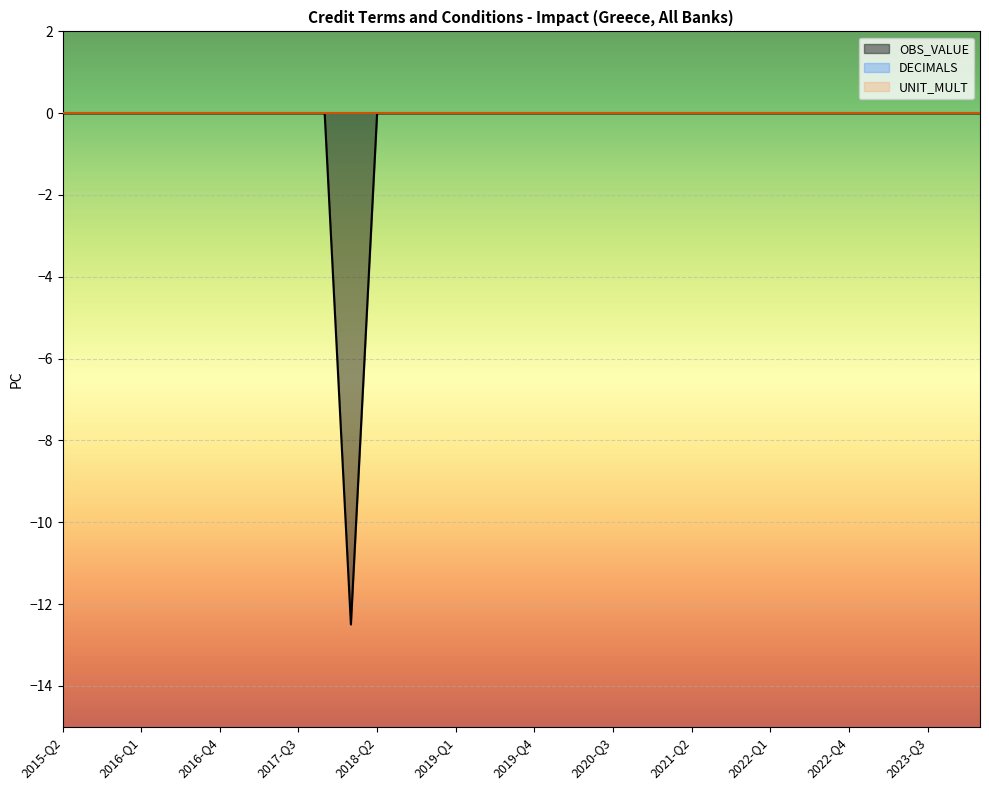

True or false: UNIT_MULT has more than 1 points higher than both neighbors.

False